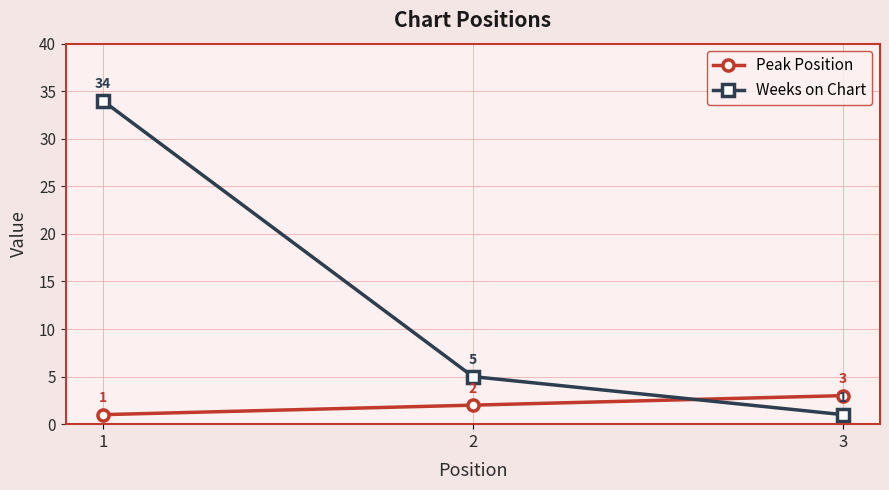

What is the difference between the Peak Position values at 2 and 3?

1